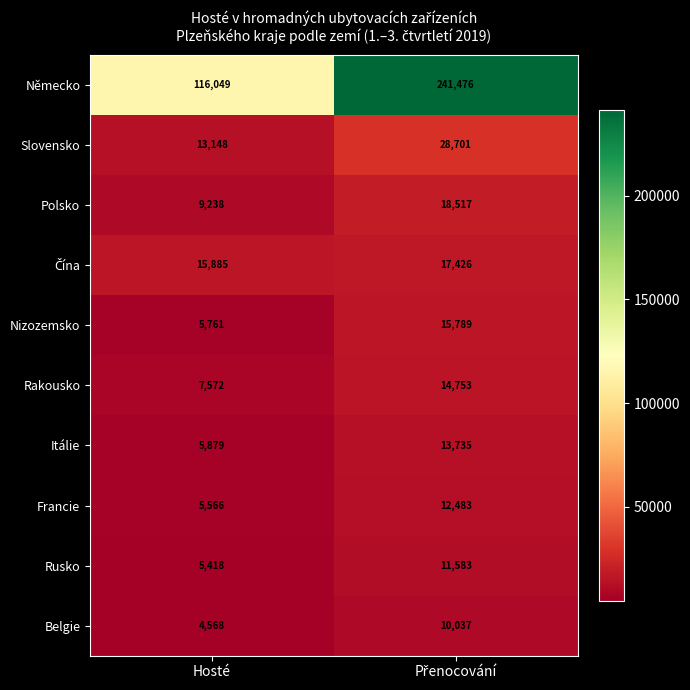

What is the average value of the Polsko series?

13878